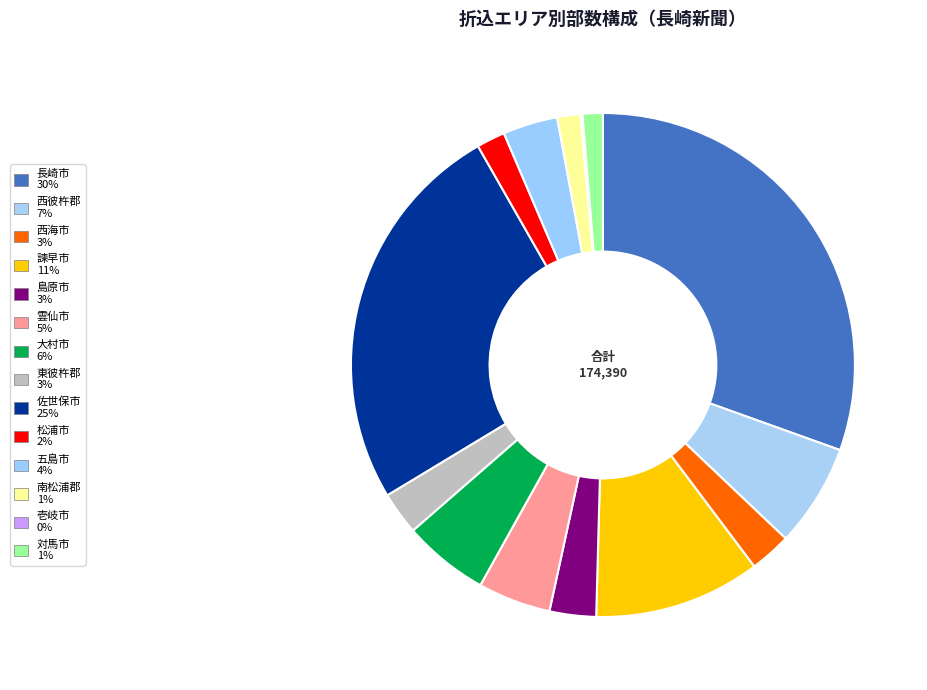

Rank the categories by value from lowest to highest.

壱岐市, 対馬市, 南松浦郡, 松浦市, 西海市, 東彼杵郡, 島原市, 五島市, 雲仙市, 大村市, 西彼杵郡, 諫早市, 佐世保市, 長崎市